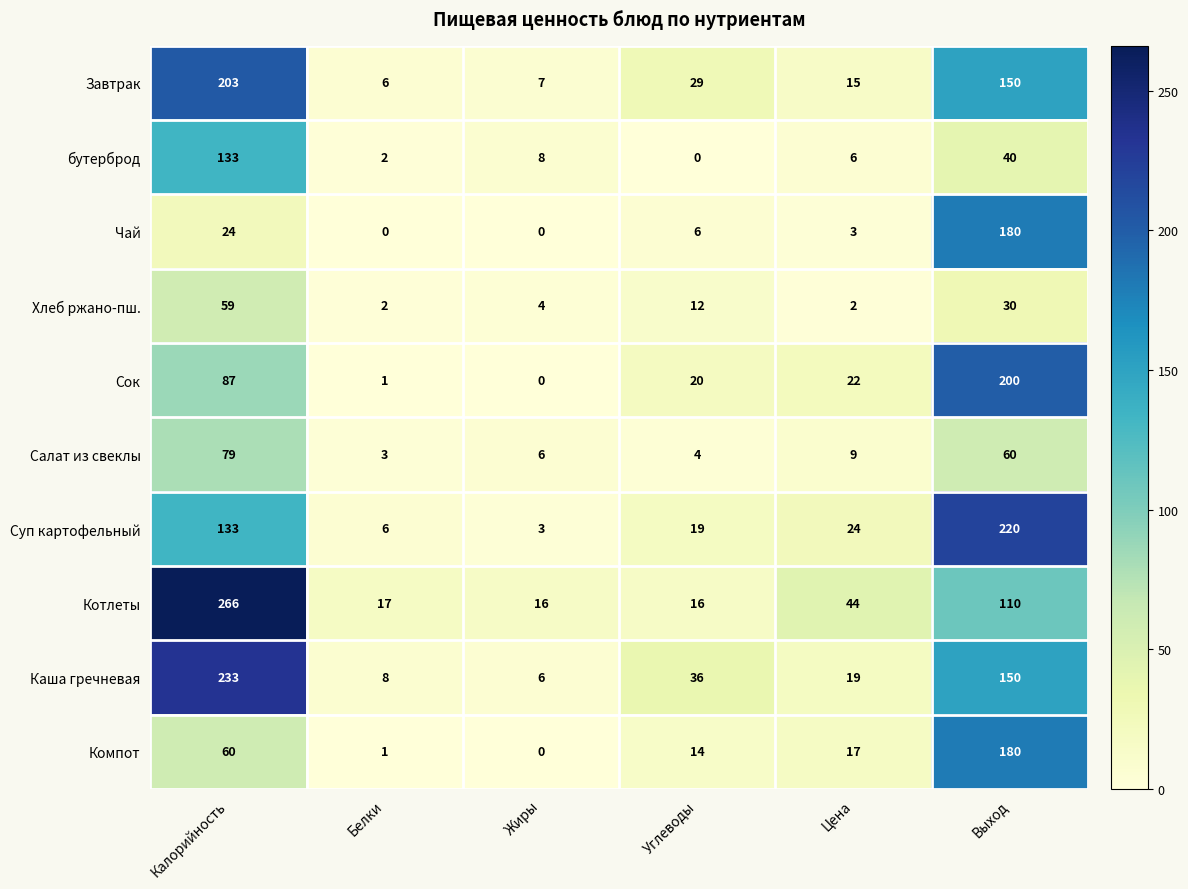

What is the total value across all series at Жиры?

50